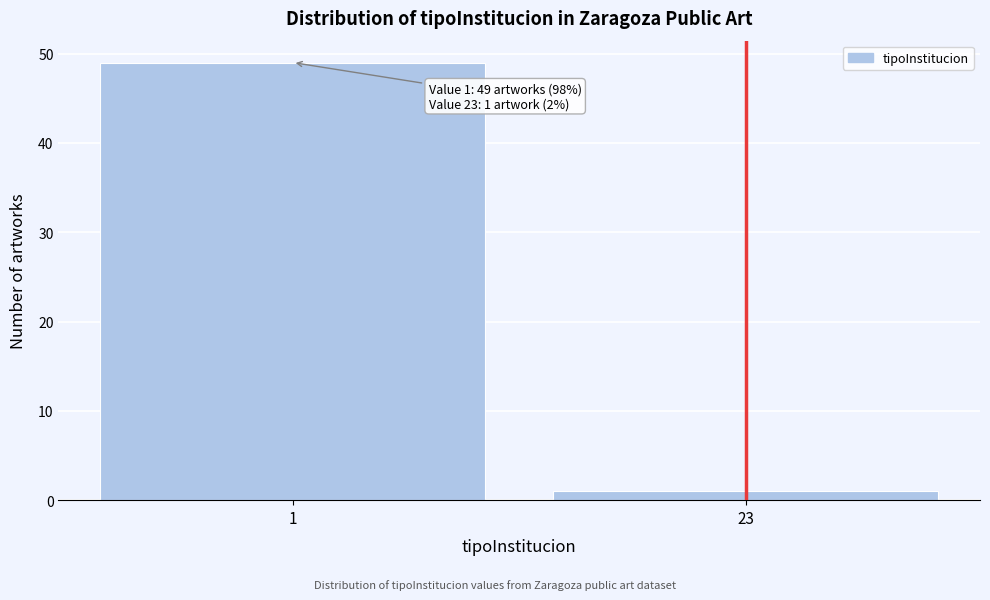

Reading left to right, list all the values displayed in this chart.

49	1